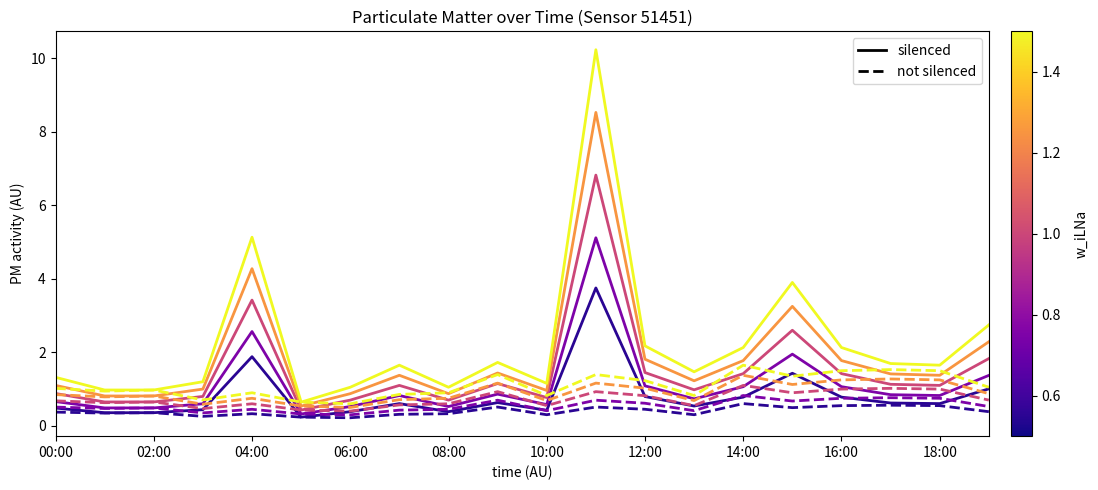

What is the maximum value shown in the chart?

10.2